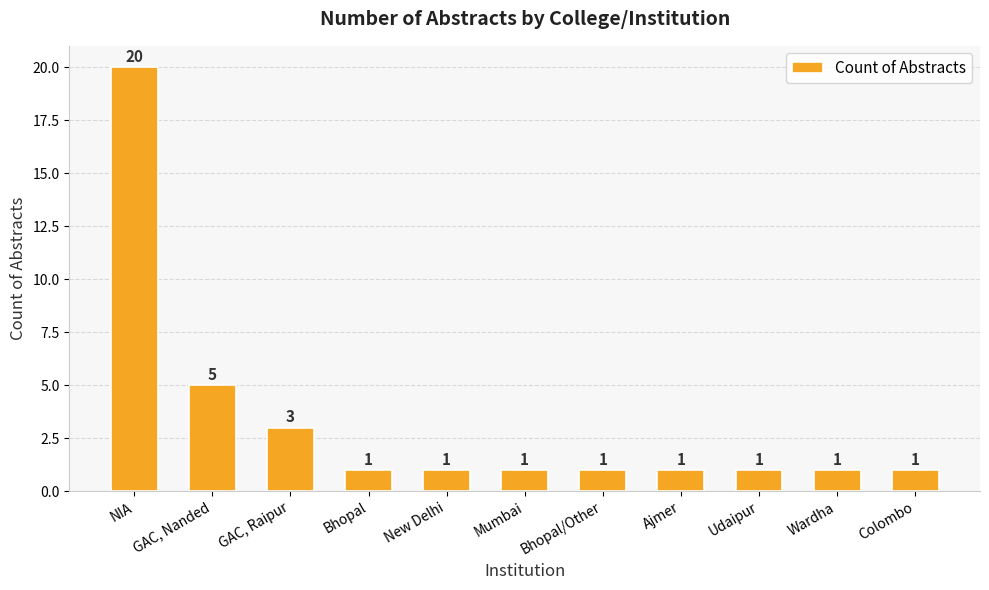

What is the difference between the second highest and second lowest values?

4